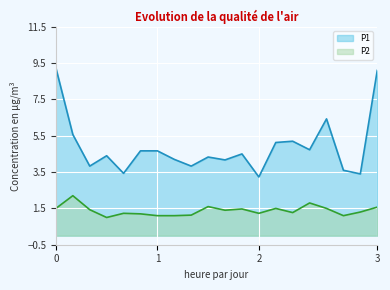

The P2 series shows 2.7 at 00:24. True or false?

False